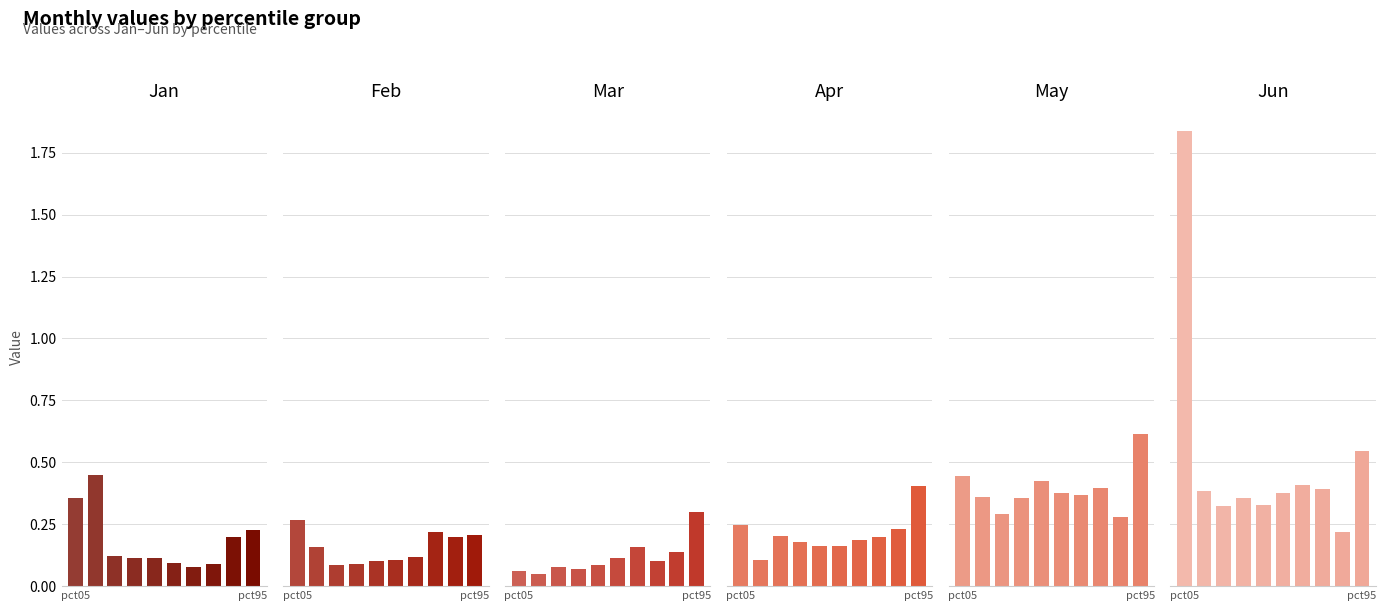

What are all the series names shown in the legend?

Jan, Feb, Mar, Apr, May, Jun